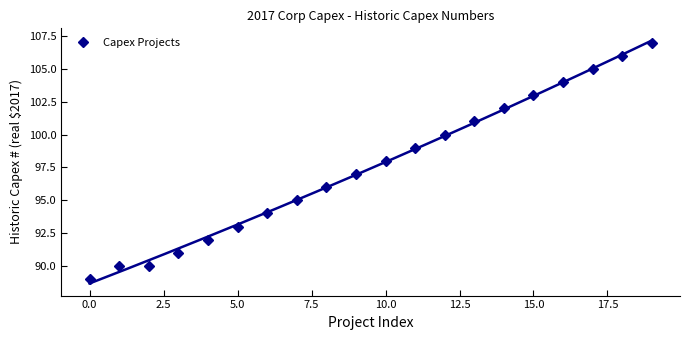

What is the label of the 8th point from the right?

12